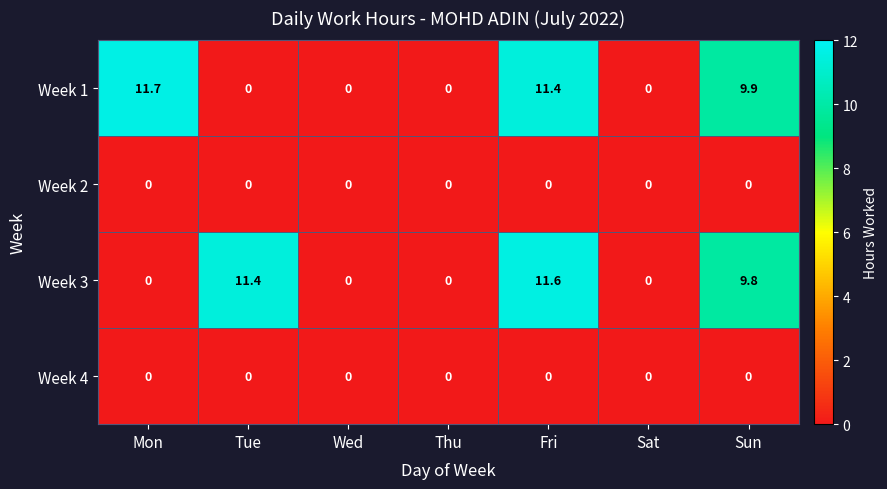

Reading left to right, list all the values displayed in this chart.

Week 1: 11.7	0.0	0.0	0.0	11.4	0.0	9.9
Week 2: 0.0	0.0	0.0	0.0	0.0	0.0	0.0
Week 3: 0.0	11.4	0.0	0.0	11.6	0.0	9.8
Week 4: 0.0	0.0	0.0	0.0	0.0	0.0	0.0